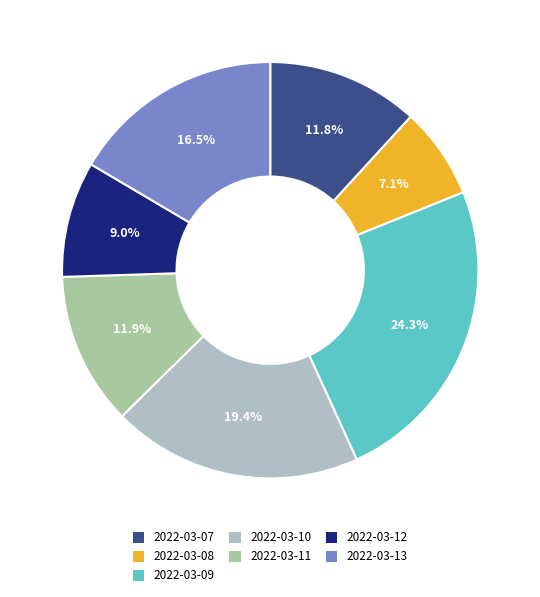

What is the largest slice in the pie chart?

2022-03-09